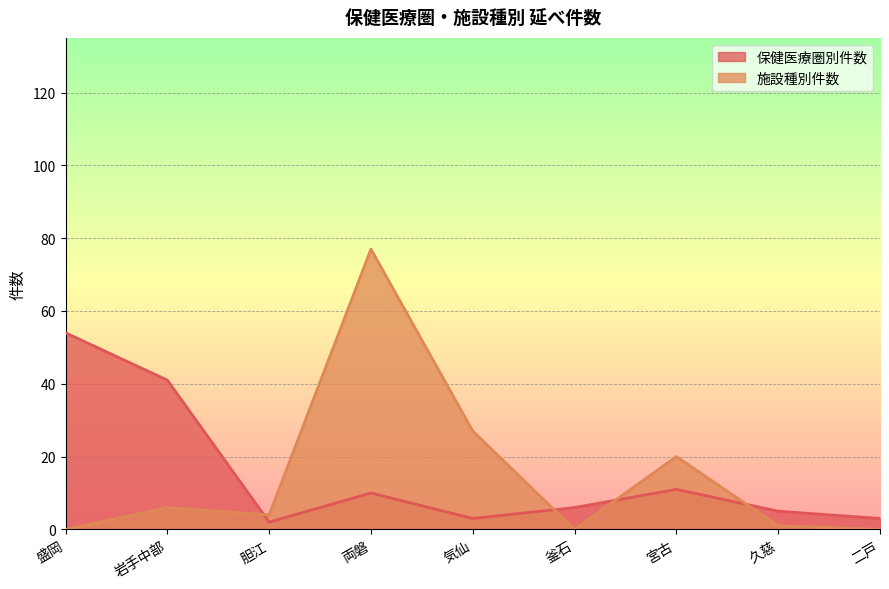

Which category has the highest value in the 施設種別件数 series?

両磐